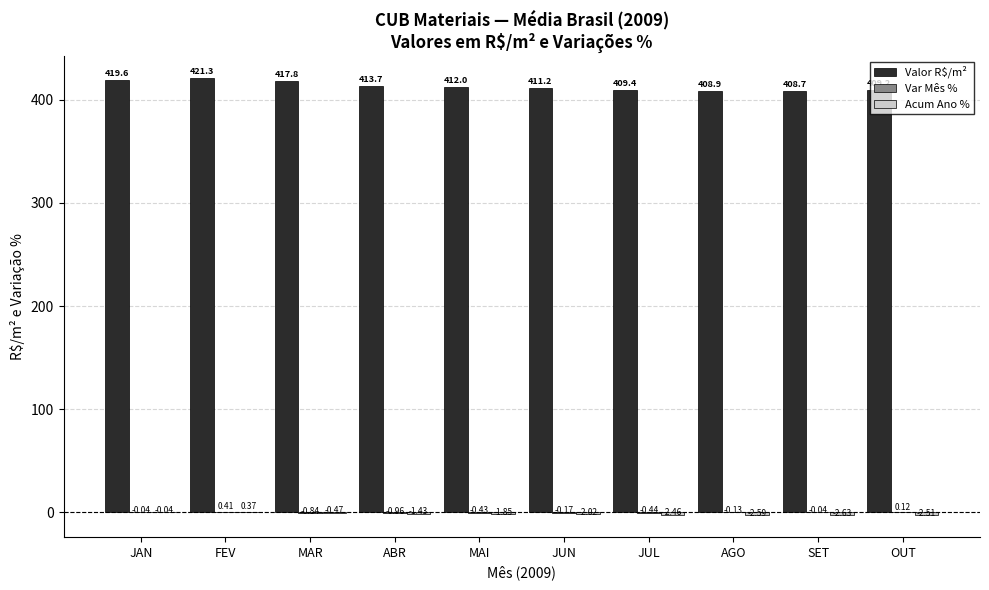

Is it true that Valor R$/m² equals 570.2 at JAN?

False